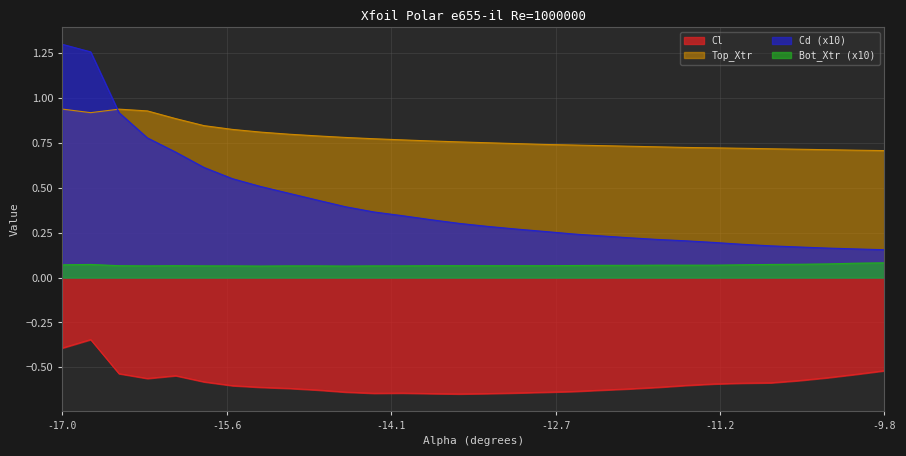

What is the maximum value shown in the chart?

1.3